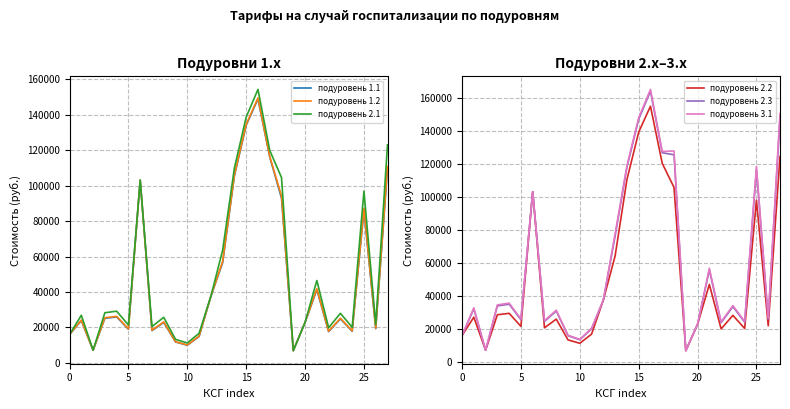

Which series has the largest range (max minus min)?

подуровень 3.1